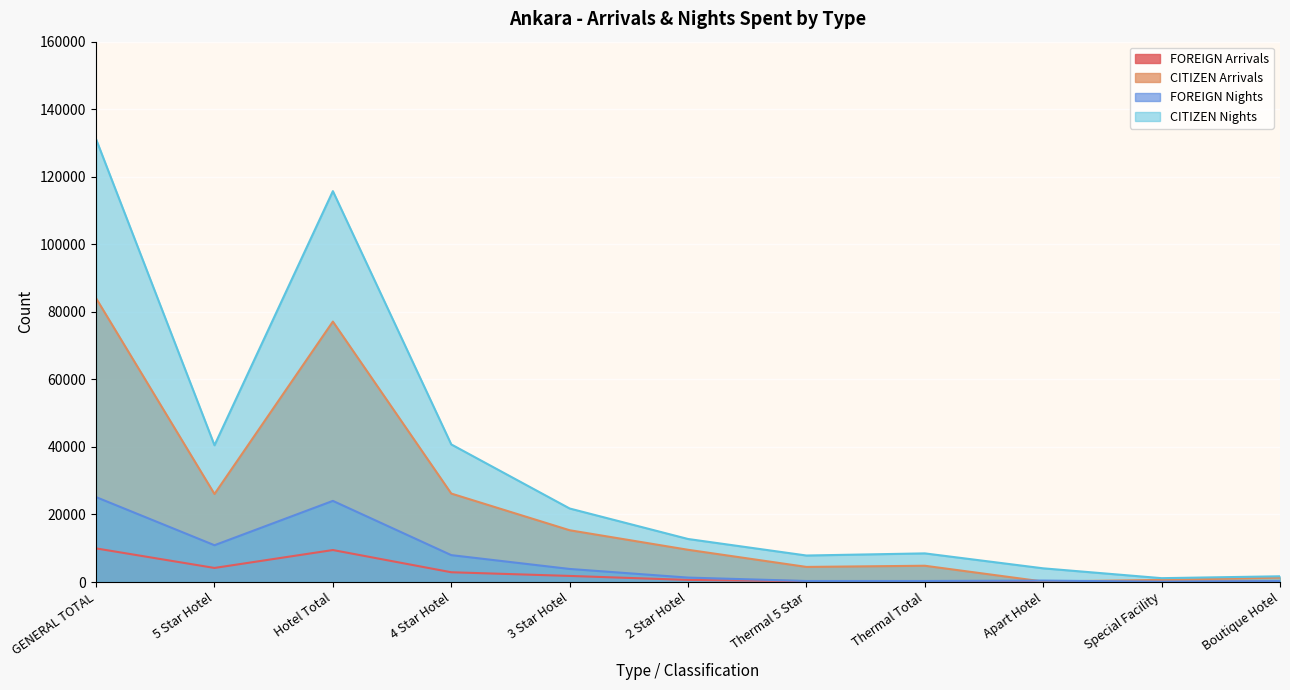

Which category has the lowest value in the FOREIGN Arrivals series?

Apart Hotel